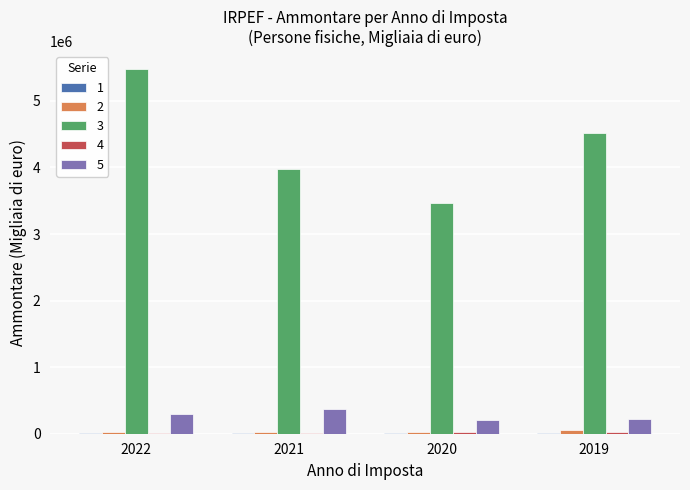

Count the number of data series in this chart.

5